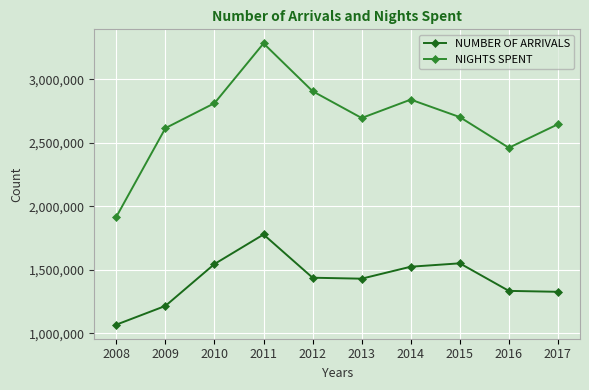

The value of NIGHTS SPENT at 2012 is 4810767. True or false?

False